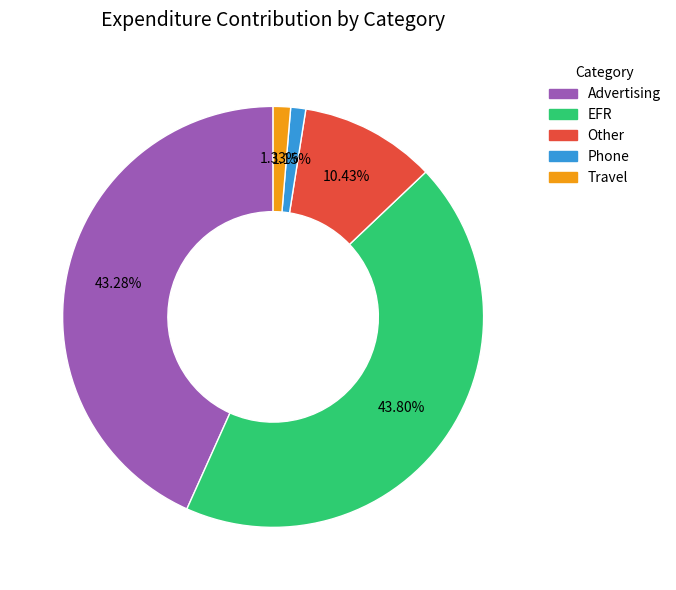

To the nearest percent, what is the difference between the largest and smallest slice percentages?

43%